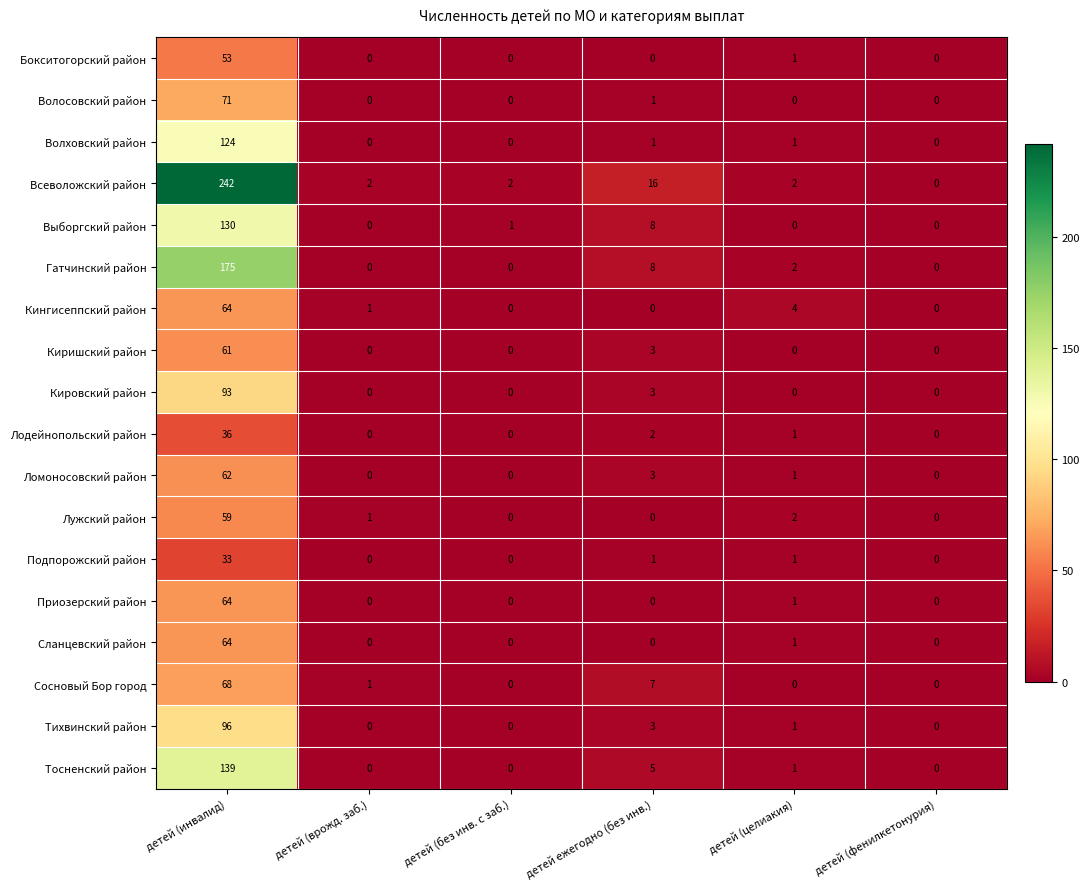

At which label is Всеволожский район closest to 121?

детей ежегодно (без инв.)